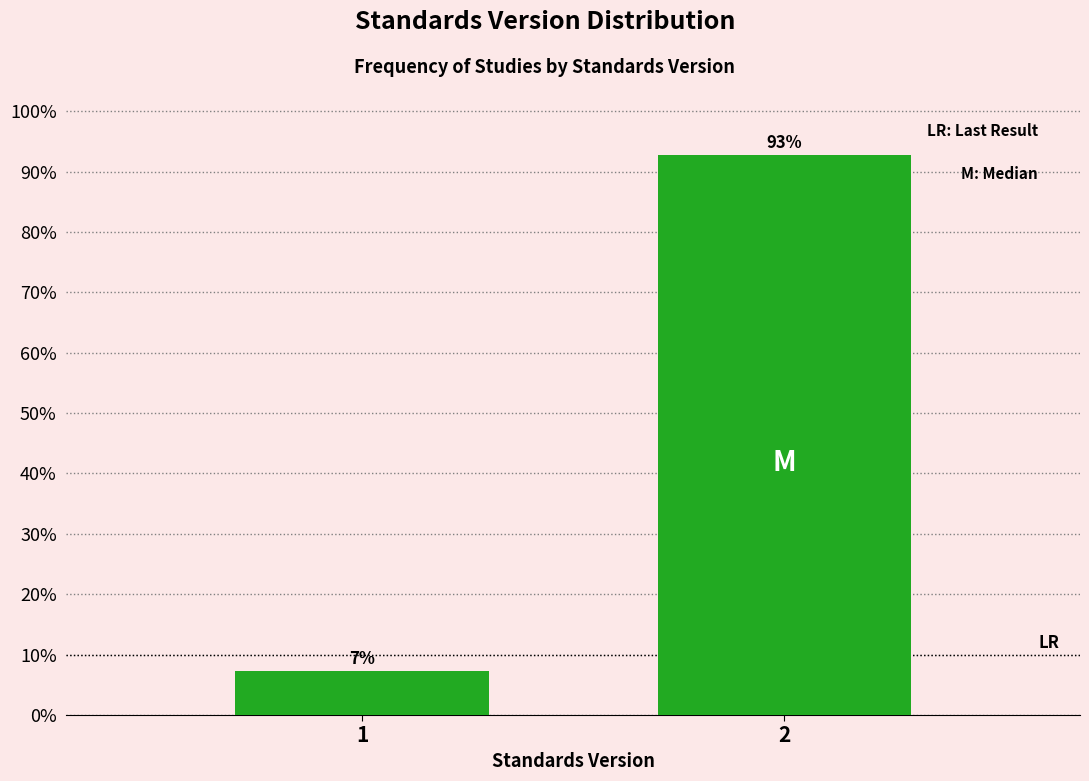

What is the greatest value displayed?

92.7